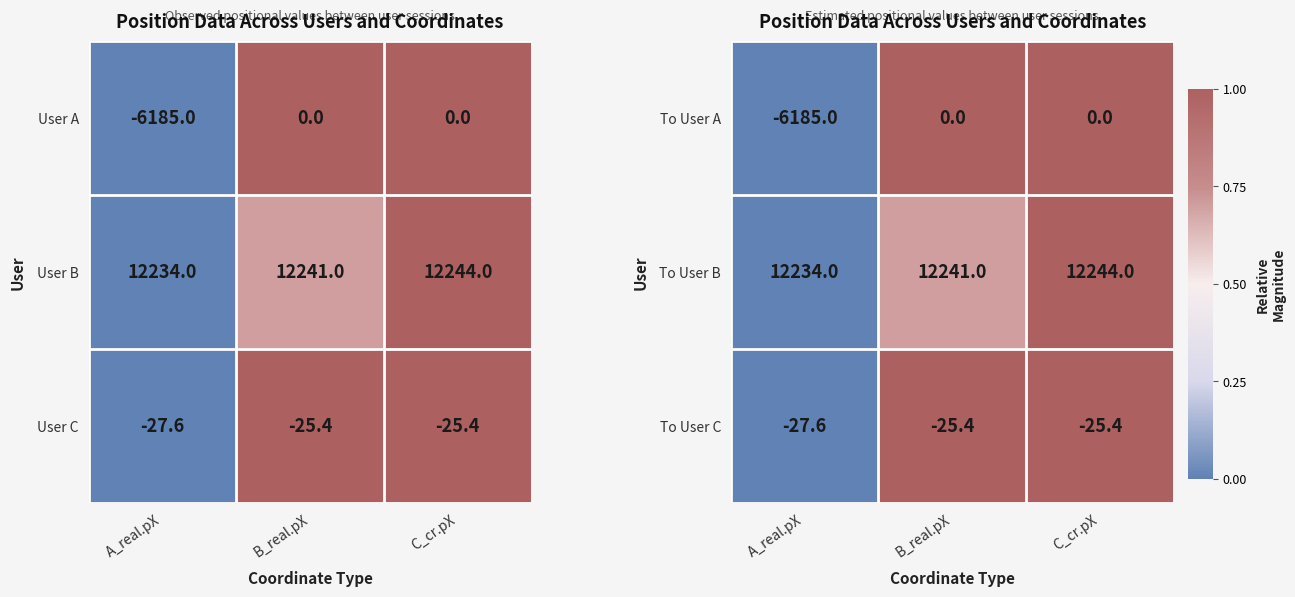

What is the difference between the maximum and minimum values in the To User B series?

10.0